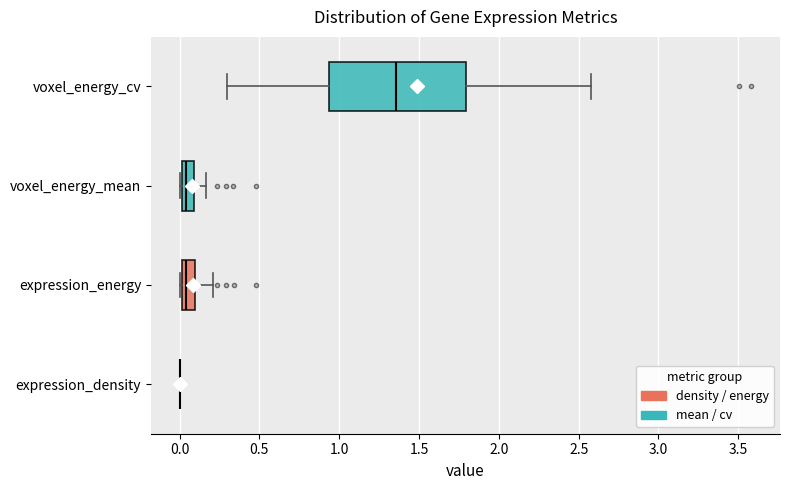

Comparing the boxes themselves (not the whiskers), which one is the widest?

voxel_energy_cv